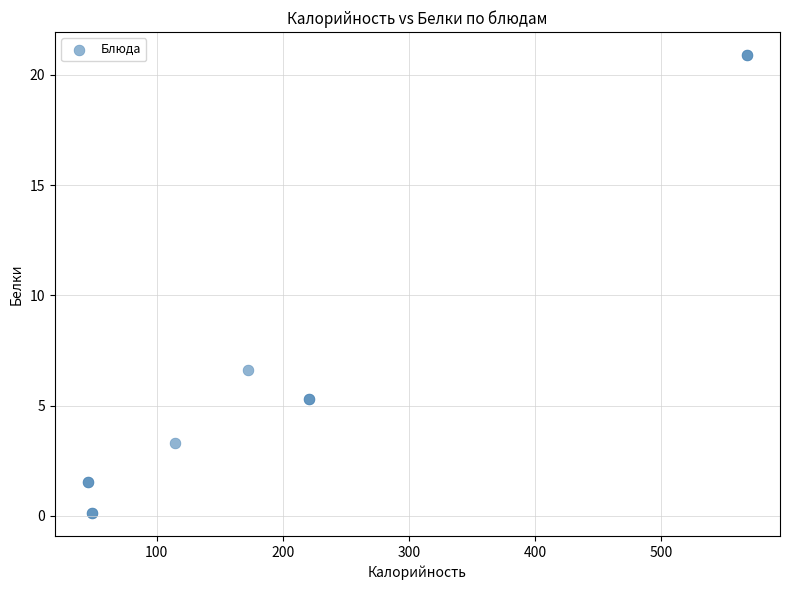

What Y value in the scatter plot is closest to 10?

6.6